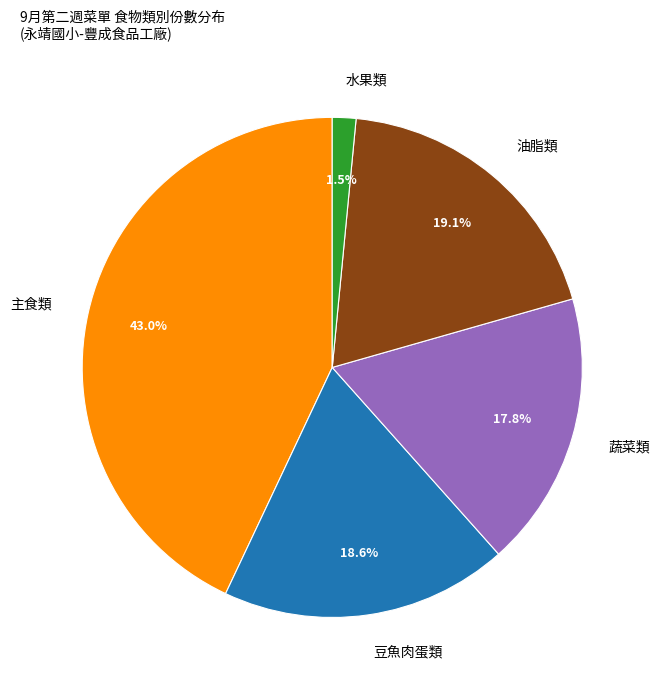

Which slice is the largest?

主食類